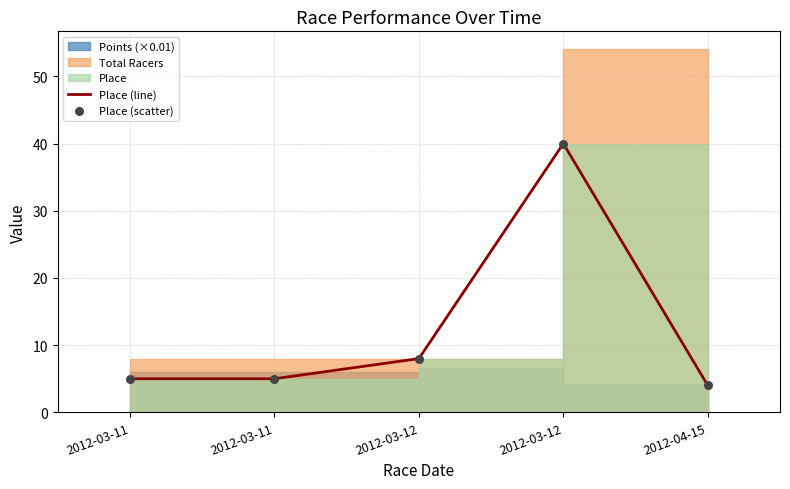

What is the total value across all series at 2012-04-15?

8